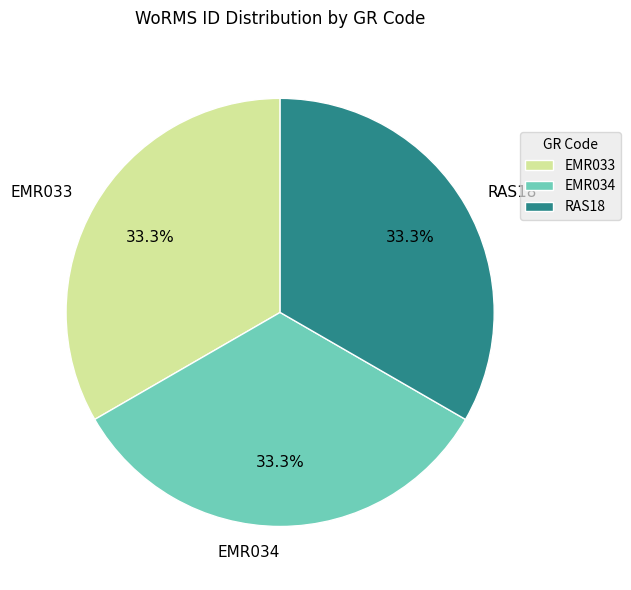

Does any single category account for the majority?

No